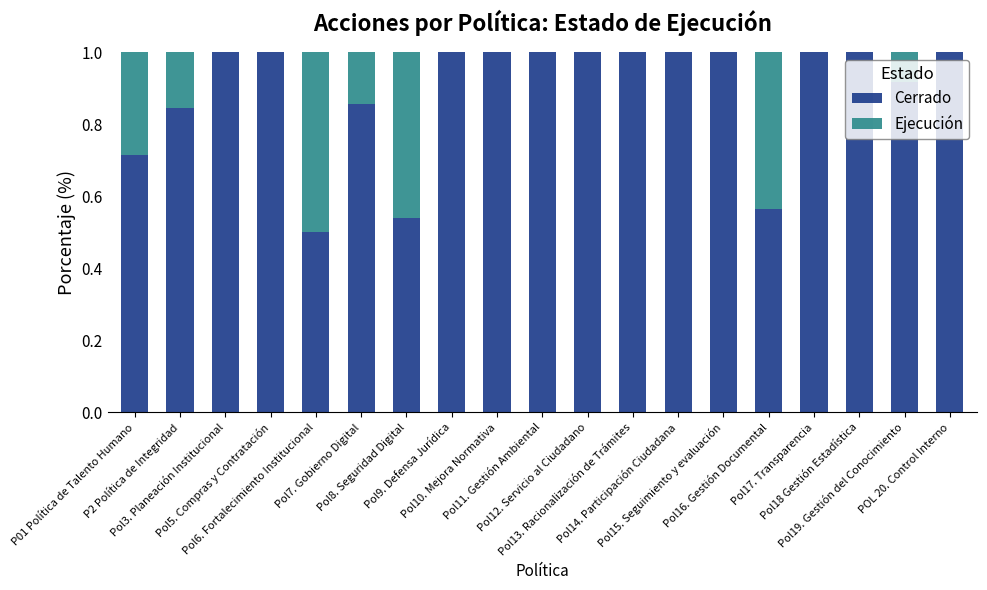

What is the highest value of the Cerrado series?

1.0